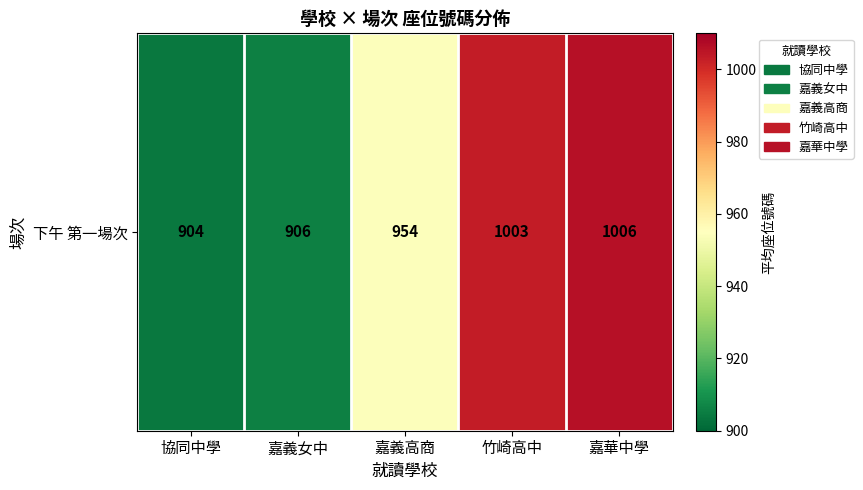

What is the difference between the maximum and minimum values?

102.0